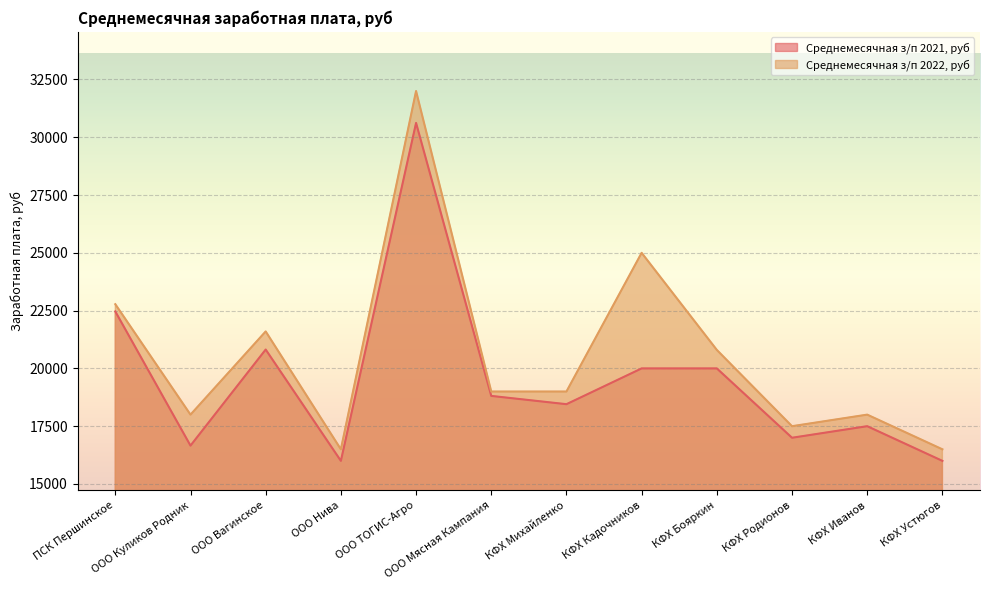

What is the average value of the Среднемесячная з/п 2022, руб series?

20556